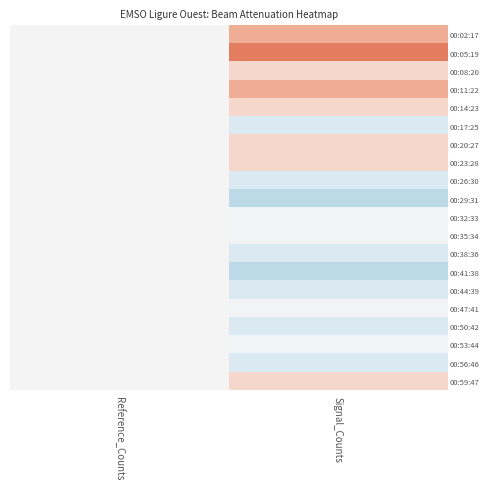

Reading right to left, transcribe all the data shown in this chart.

00:02:17: Signal_Counts=1.4	Reference_Counts=0.0
00:05:19: Signal_Counts=2.2	Reference_Counts=0.0
00:08:20: Signal_Counts=0.7	Reference_Counts=0.0
00:11:22: Signal_Counts=1.4	Reference_Counts=0.0
00:14:23: Signal_Counts=0.7	Reference_Counts=0.0
00:17:25: Signal_Counts=-0.8	Reference_Counts=0.0
00:20:27: Signal_Counts=0.7	Reference_Counts=0.0
00:23:28: Signal_Counts=0.7	Reference_Counts=0.0
00:26:30: Signal_Counts=-0.8	Reference_Counts=0.0
00:29:31: Signal_Counts=-1.6	Reference_Counts=0.0
00:32:33: Signal_Counts=-0.1	Reference_Counts=0.0
00:35:34: Signal_Counts=-0.1	Reference_Counts=0.0
00:38:36: Signal_Counts=-0.8	Reference_Counts=0.0
00:41:38: Signal_Counts=-1.6	Reference_Counts=0.0
00:44:39: Signal_Counts=-0.8	Reference_Counts=0.0
00:47:41: Signal_Counts=-0.1	Reference_Counts=0.0
00:50:42: Signal_Counts=-0.8	Reference_Counts=0.0
00:53:44: Signal_Counts=-0.1	Reference_Counts=0.0
00:56:46: Signal_Counts=-0.8	Reference_Counts=0.0
00:59:47: Signal_Counts=0.7	Reference_Counts=0.0